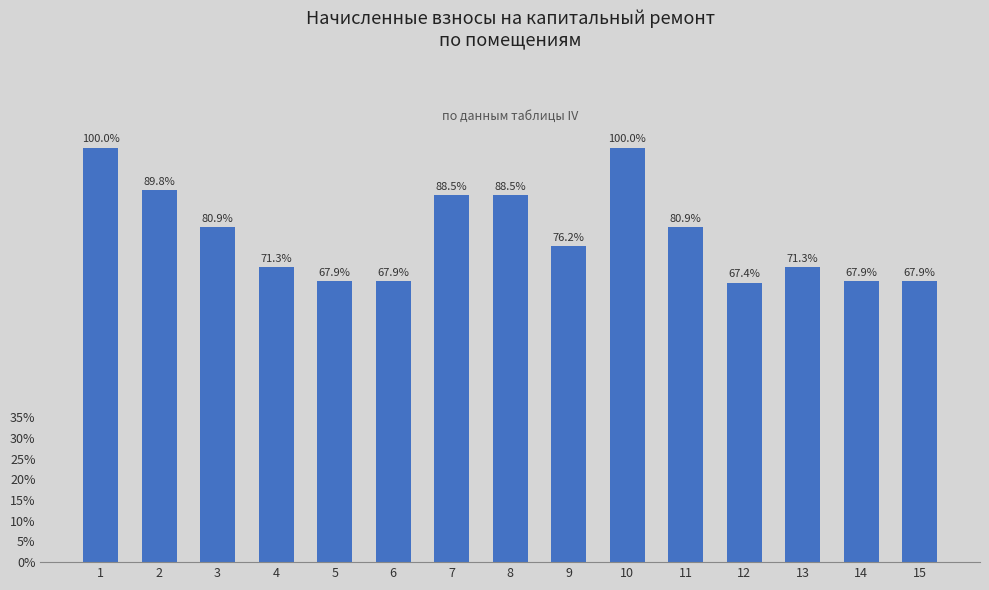

Does the chart contain any negative values?

No